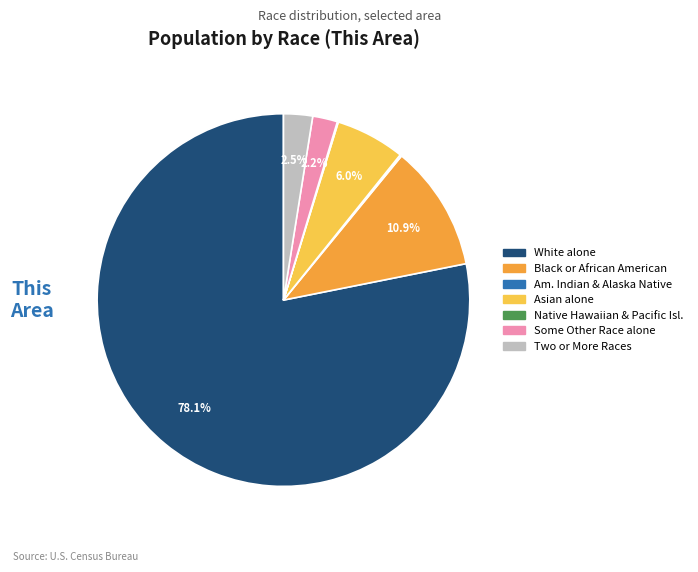

Does any single category account for the majority?

Yes